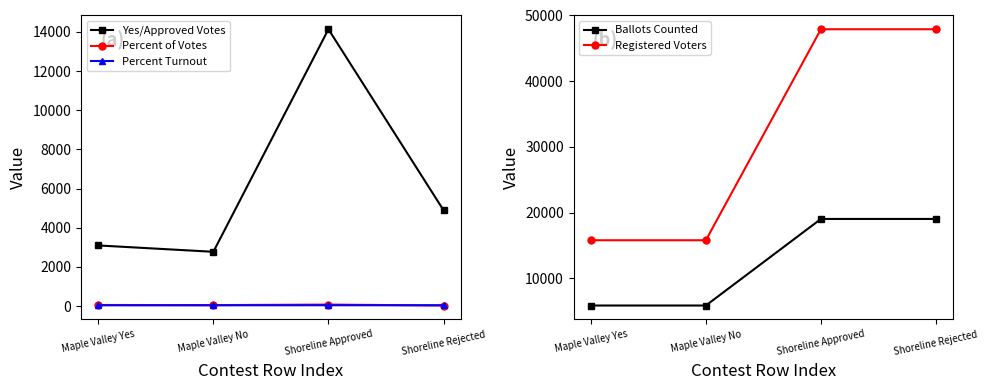

Reading left to right, transcribe all the data shown in this chart.

Yes/Approved Votes: 3093.0	2769.0	14133.0	4893.0
Percent of Votes: 52.8	47.2	74.3	25.7
Percent Turnout: 37.1	37.1	39.7	39.7
Ballots Counted: 5863.0	5863.0	19039.0	19039.0
Registered Voters: 15798.0	15798.0	47908.0	47908.0